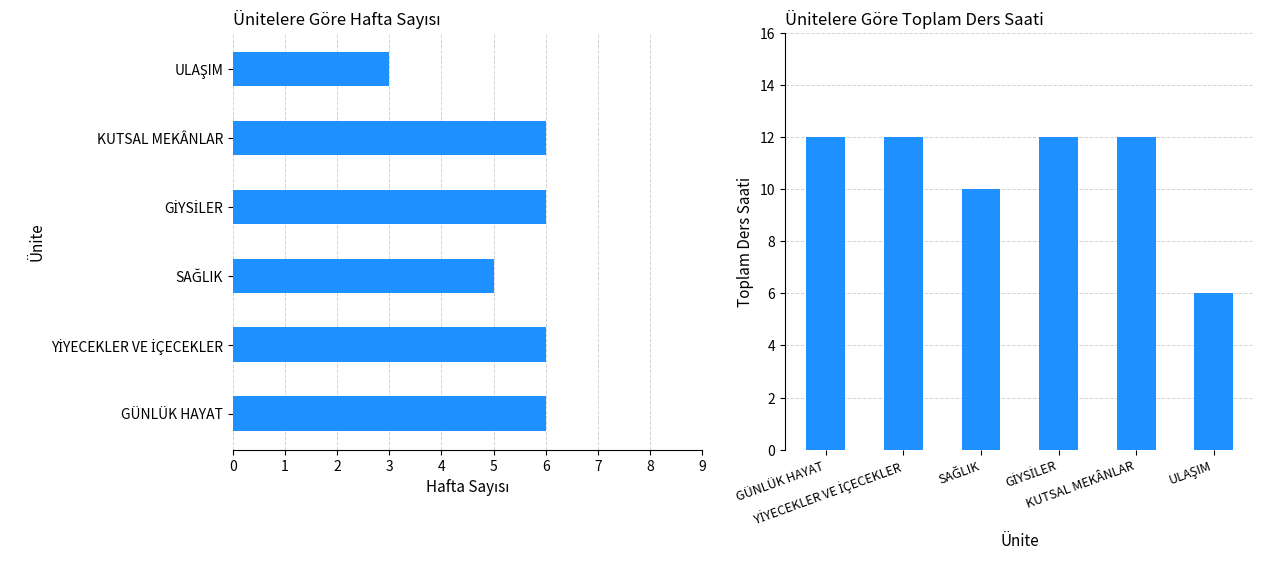

Is it true that Hafta Sayısı equals 6 at GİYSİLER?

True